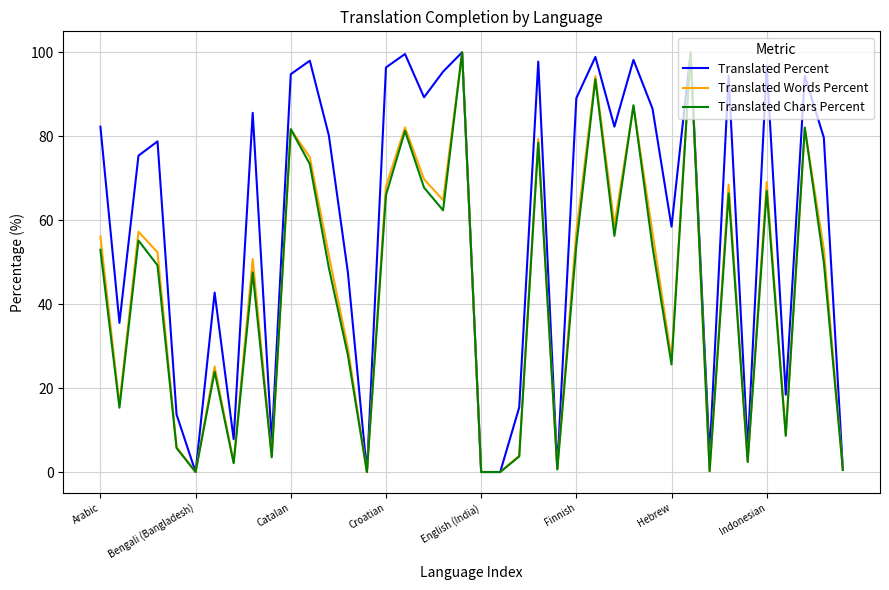

Does the chart display data point markers on the line(s)?

No